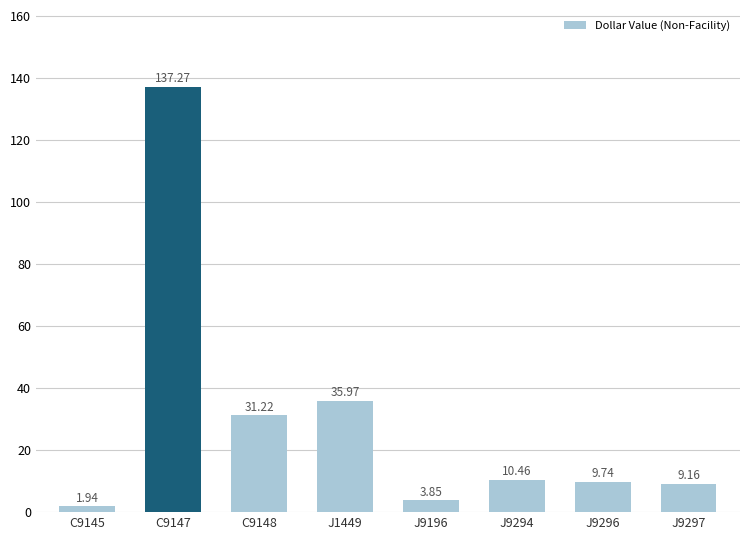

What is the change in value from C9145 to J1449?

+34.0